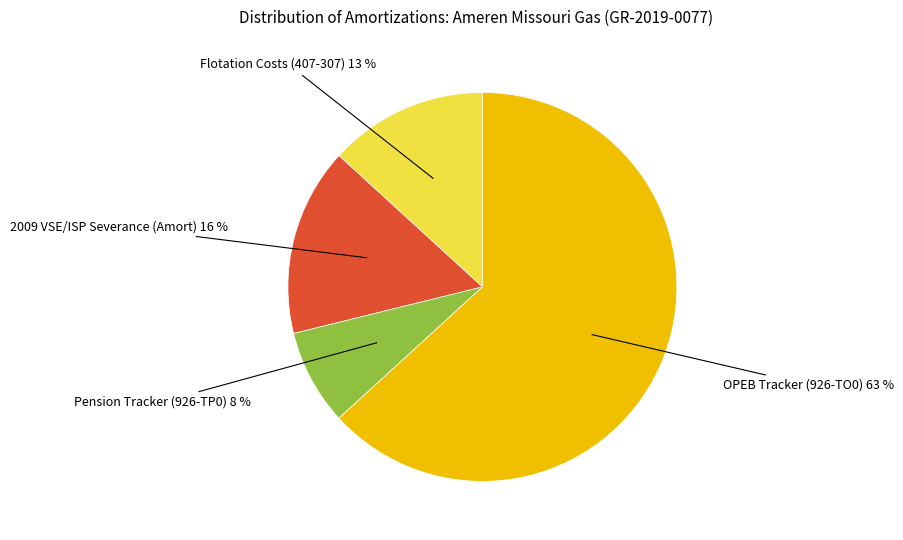

Rank the categories by value from highest to lowest.

OPEB Tracker (926-TO0), 2009 VSE/ISP Severance (Amort), Flotation Costs (407-307), Pension Tracker (926-TP0)